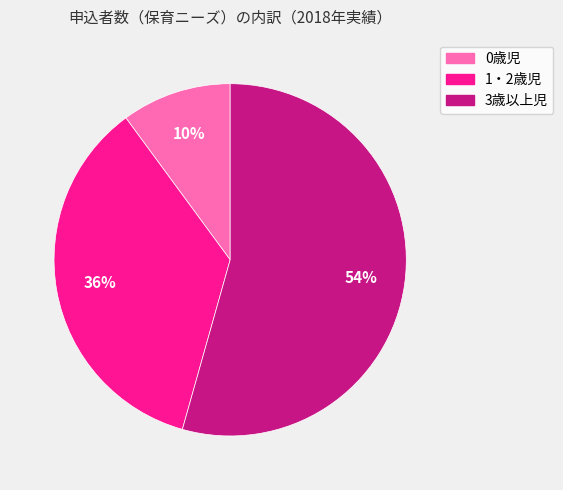

Which has a higher value, 1・2歳児 or 0歳児?

1・2歳児